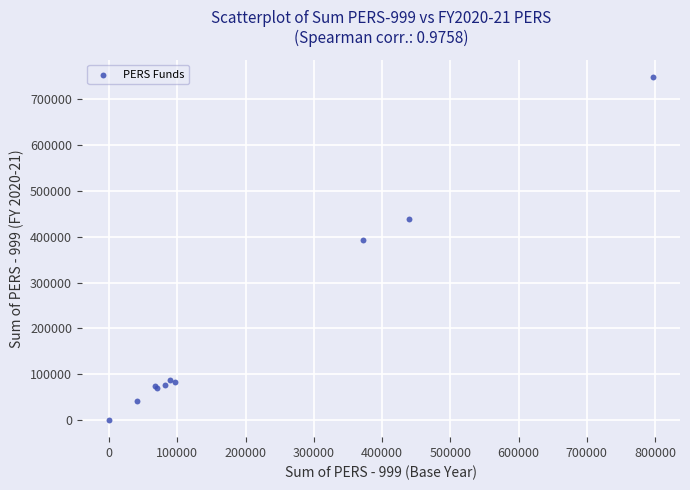

What Y value in the scatter plot is closest to 374534?

392002.7